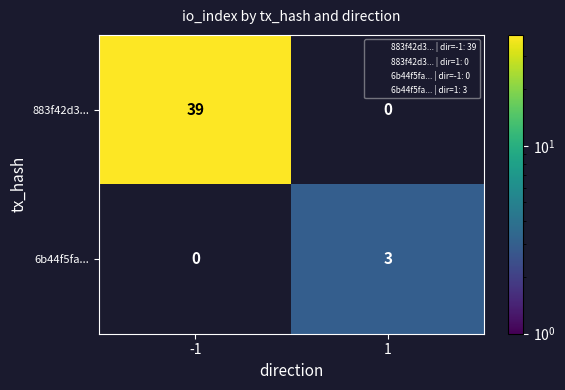

What is the sum of all 883f42d3... values?

39